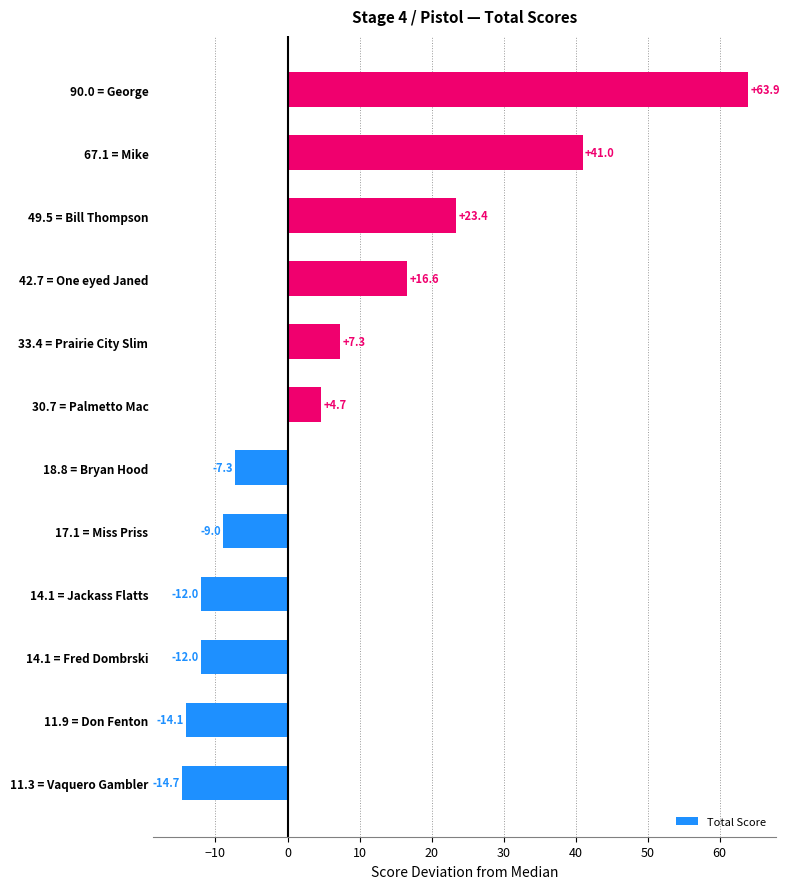

What is the difference between the second highest and minimum values?

55.7